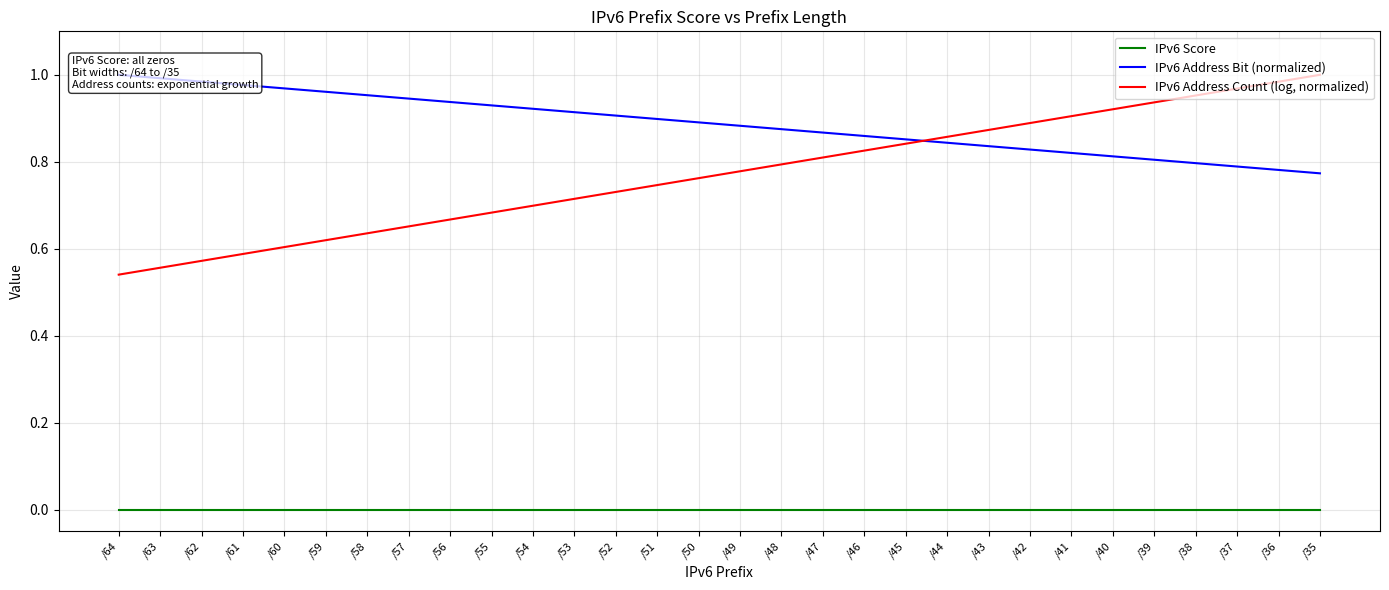

True or false: IPv6 Score has more than 0 interior local peaks.

False